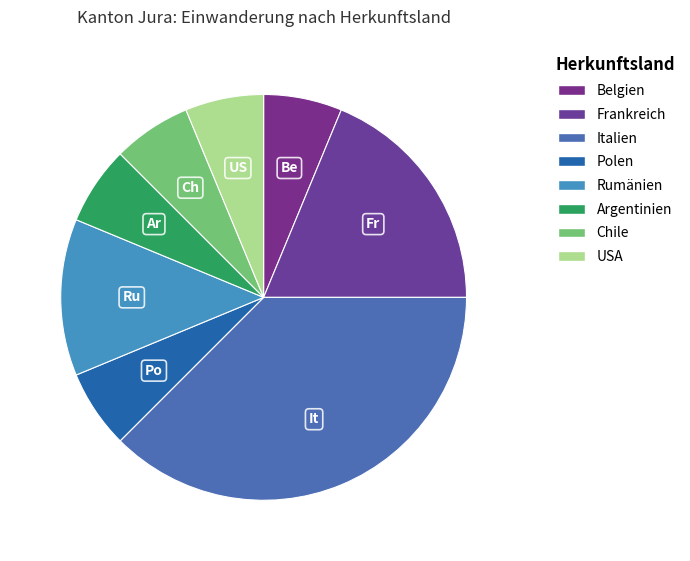

Count the number of slices in the pie.

8